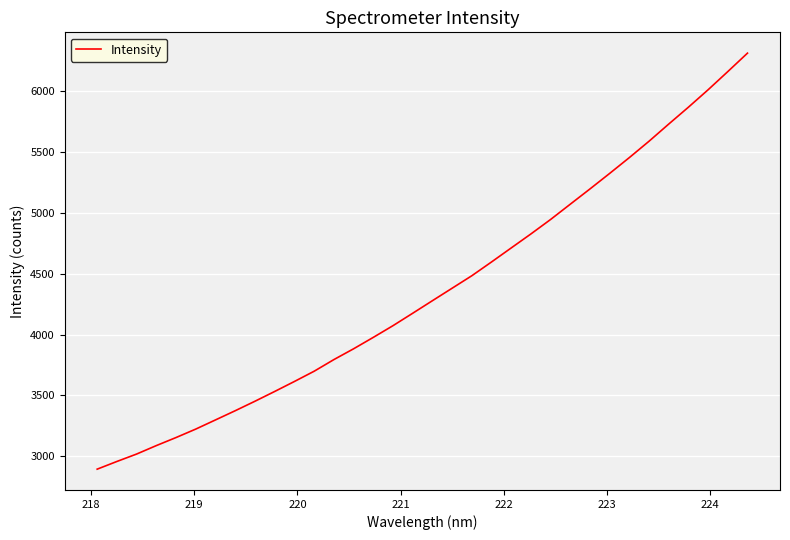

What is the minimum value shown in the chart?

2894.3